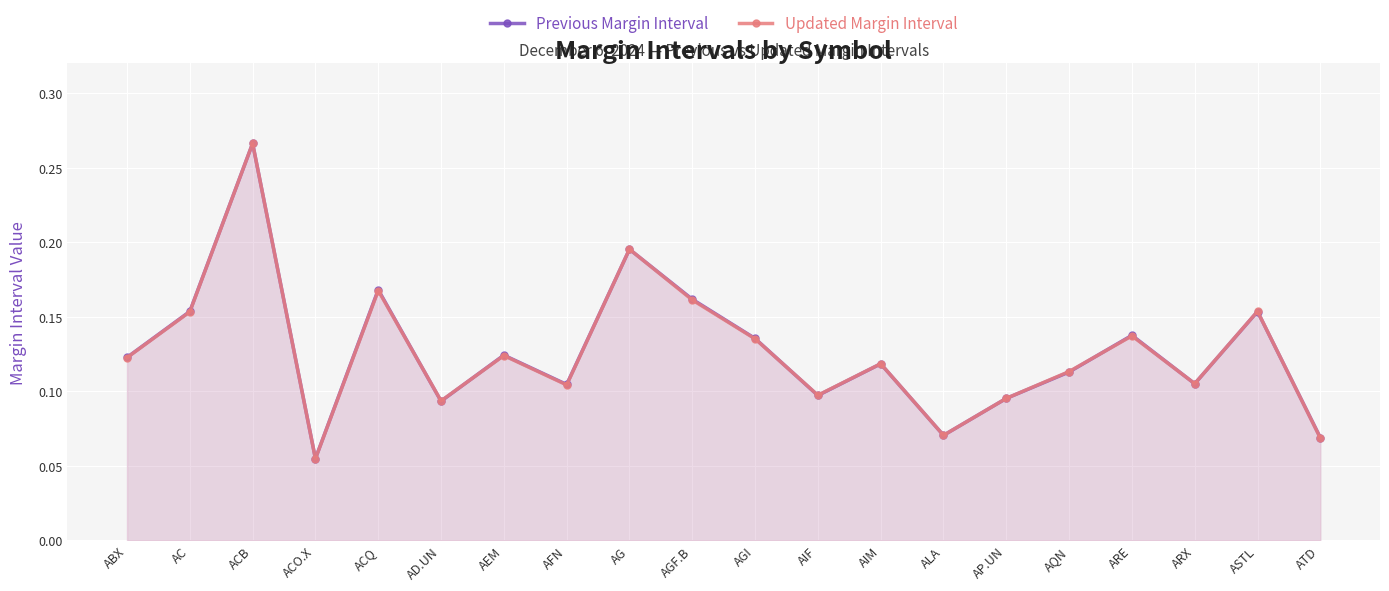

How many Previous Margin Interval values are between 0 and 1?

20